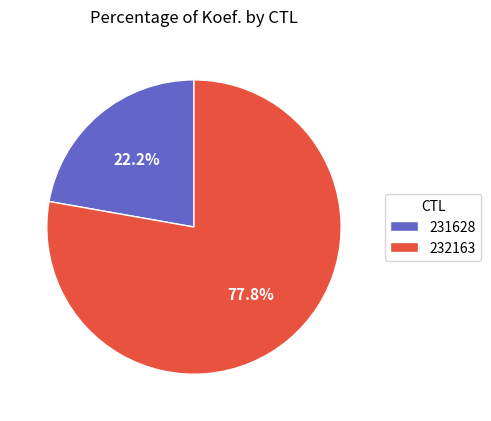

What is the majority slice?

232163